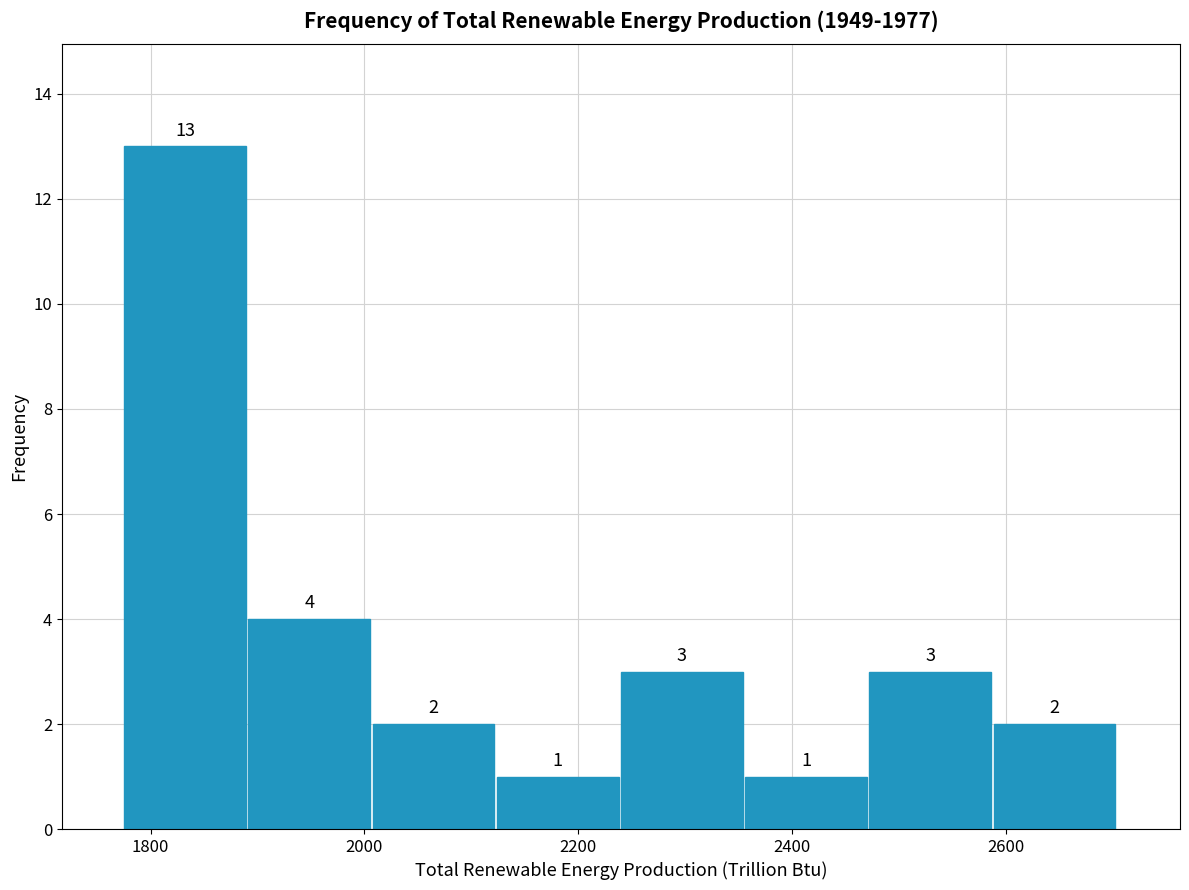

Reading left to right, list every bar in this chart as the range it spans on the x-axis followed by its height. The bar edges are not printed on the chart, so give them approximately, as read against the axis.

1780 to 1900: 13
1900 to 2000: 4
2000 to 2120: 2
2120 to 2240: 1
2240 to 2360: 3
2360 to 2480: 1
2480 to 2580: 3
2580 to 2700: 2